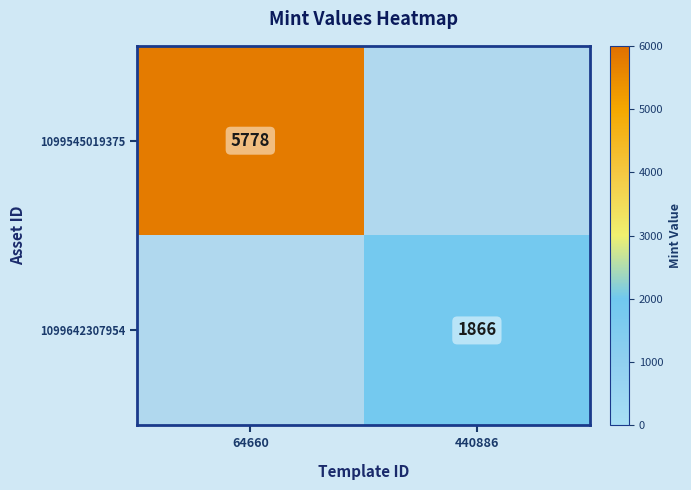

True or false: 1099642307954 has a value of 2510 at 440886.

False